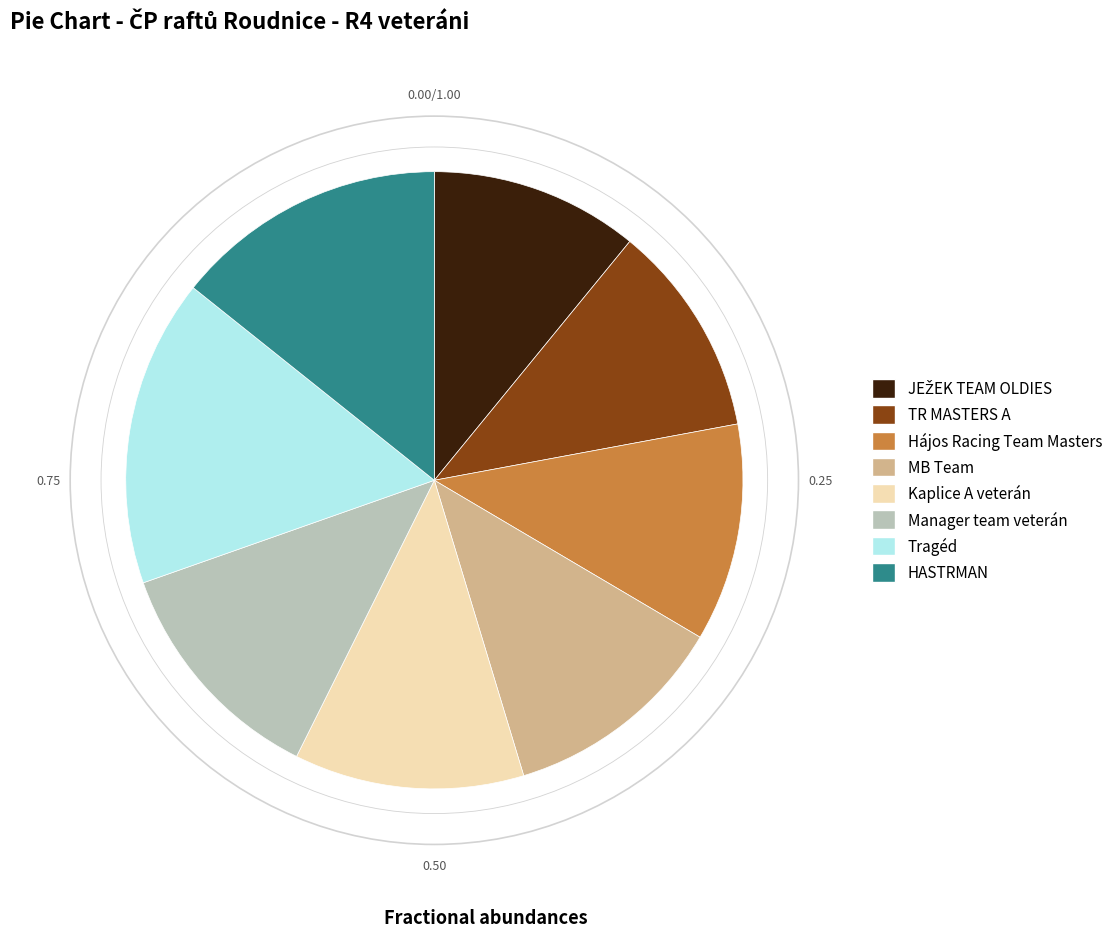

Does TR MASTERS A account for over 50% of the chart?

No